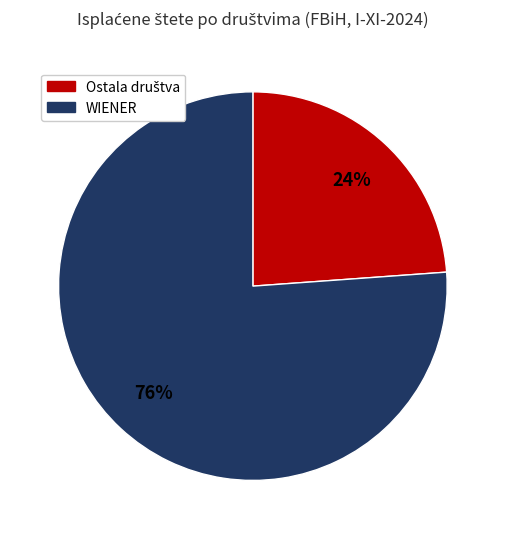

Count the number of slices in the pie.

2